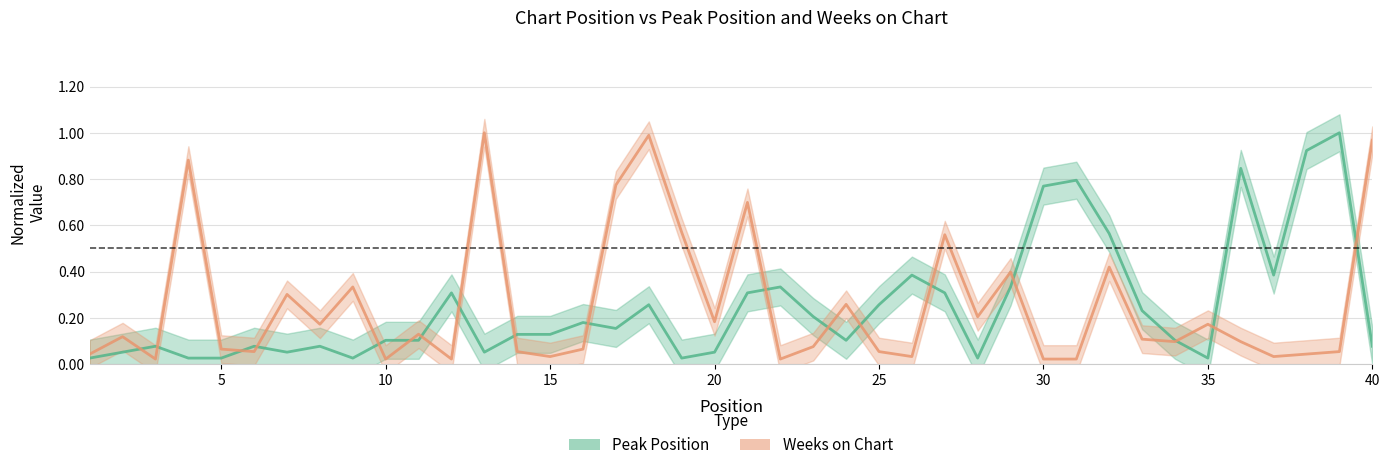

Between which two adjacent categories do Weeks on Chart and Peak Position first intersect?

2 and 3